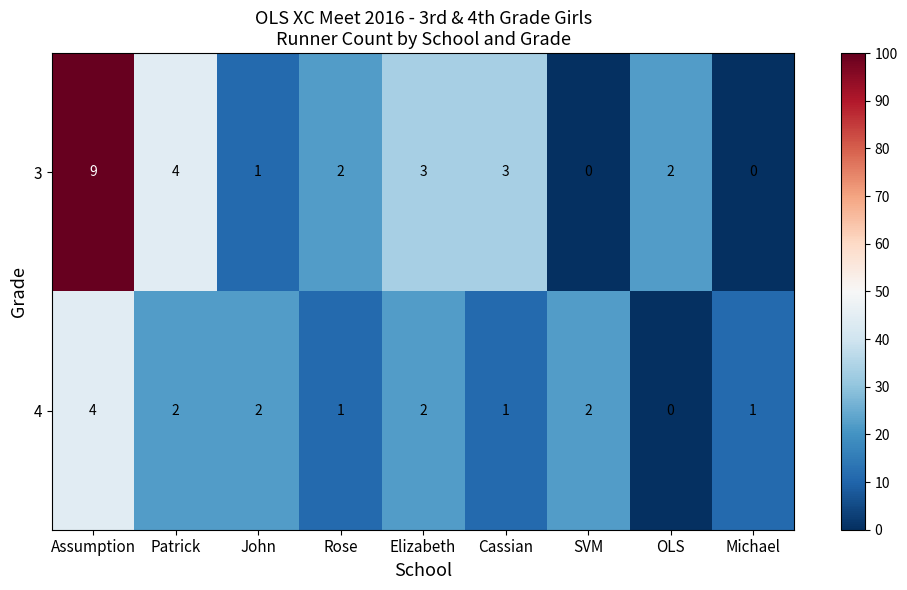

How many 4 values are between 1 and 2?

7